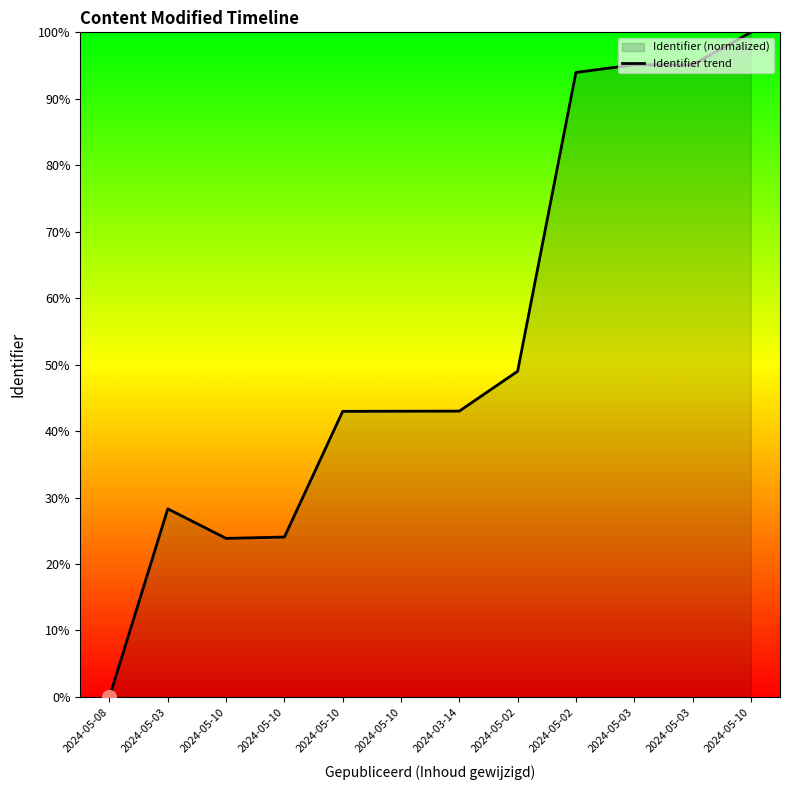

Rank the categories by value from lowest to highest.

2024-05-08, 2024-05-10, 2024-05-10, 2024-05-03, 2024-05-10, 2024-05-10, 2024-03-14, 2024-05-02, 2024-05-02, 2024-05-03, 2024-05-03, 2024-05-10